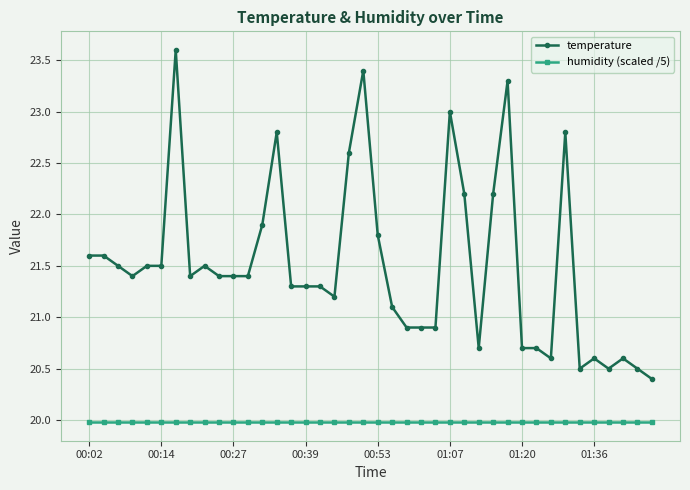

True or false: humidity (scaled /5) and temperature cross at least once.

False